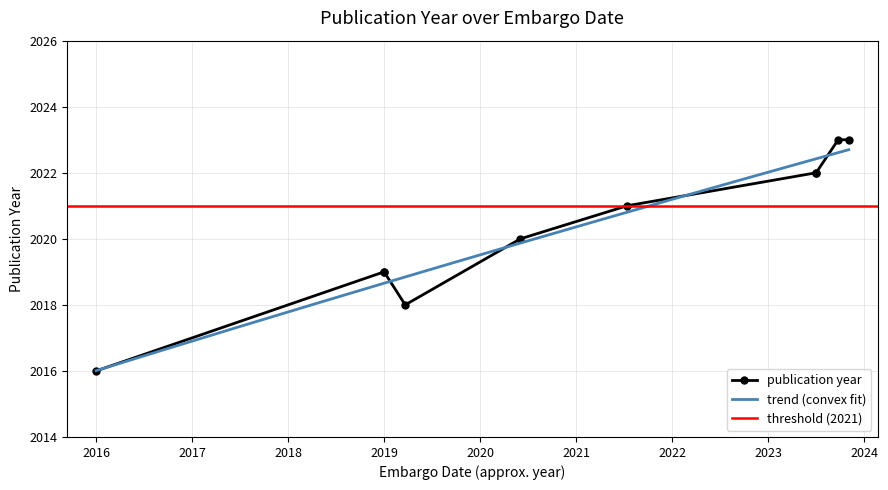

What is the smallest value displayed?

2016